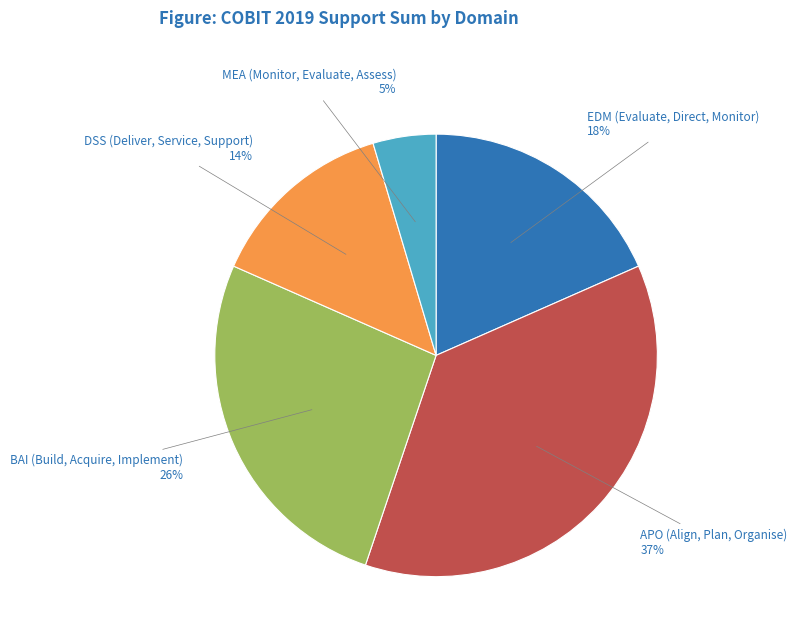

To the nearest percent, what portion does MEA (Monitor, Evaluate, Assess) represent?

5%